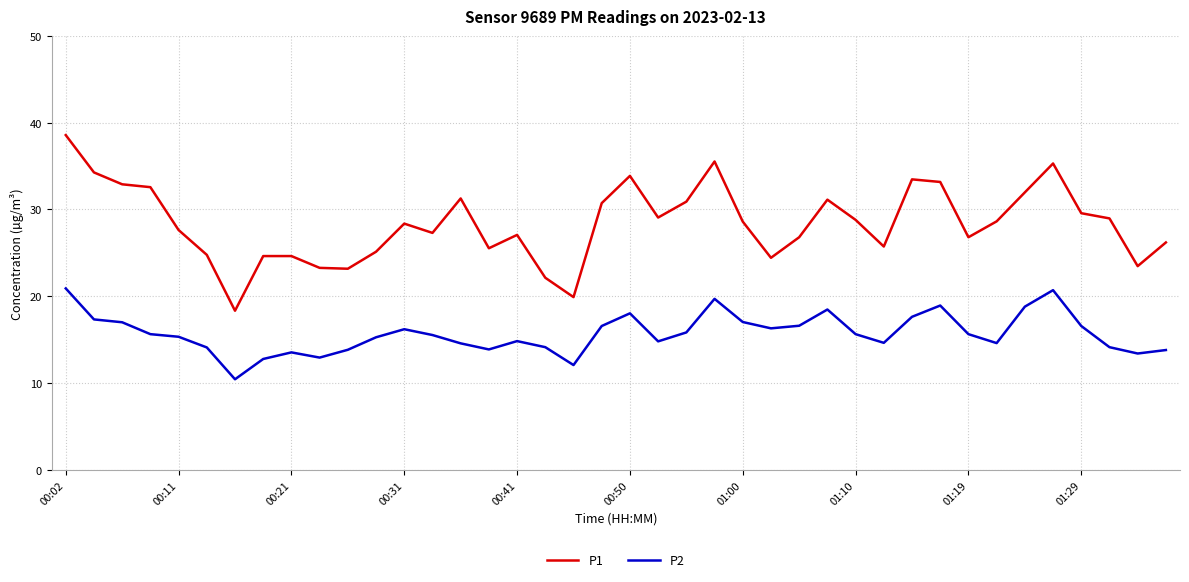

True or false: P1 and P2 cross at least once.

False